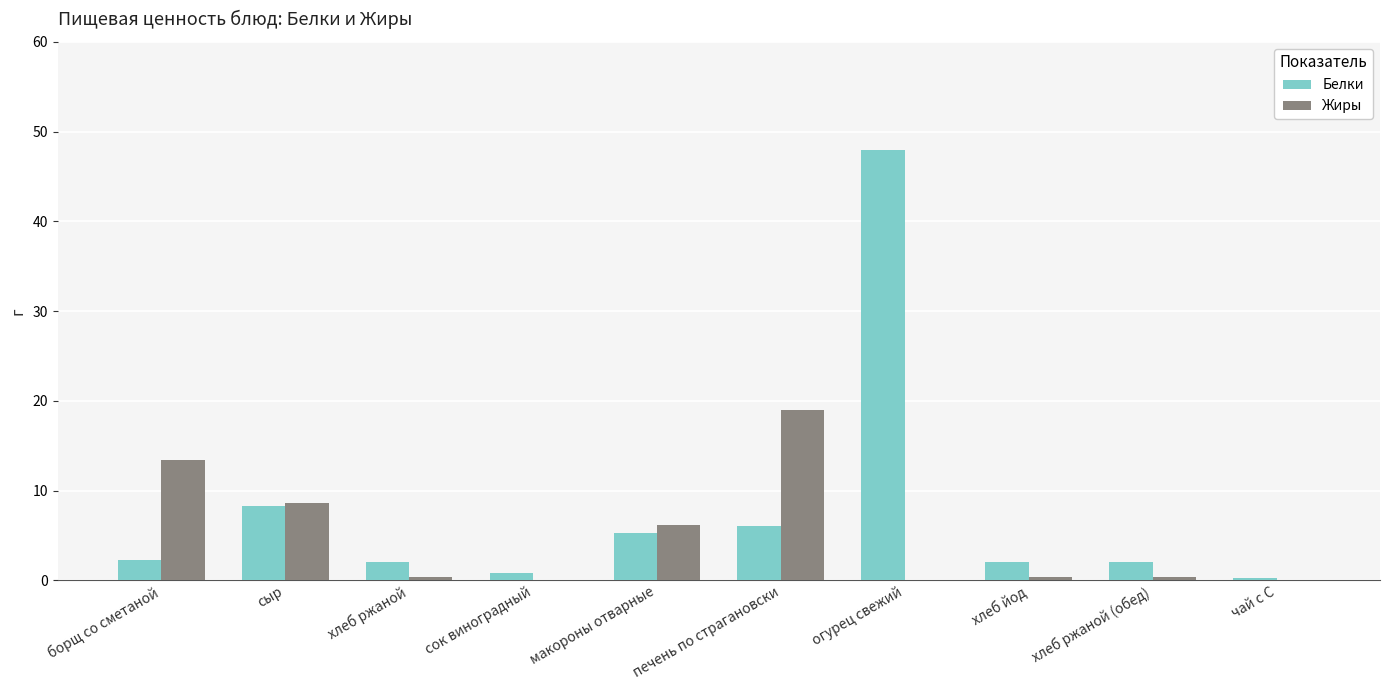

Which series changed the most between макороны отварные and огурец свежий?

Белки